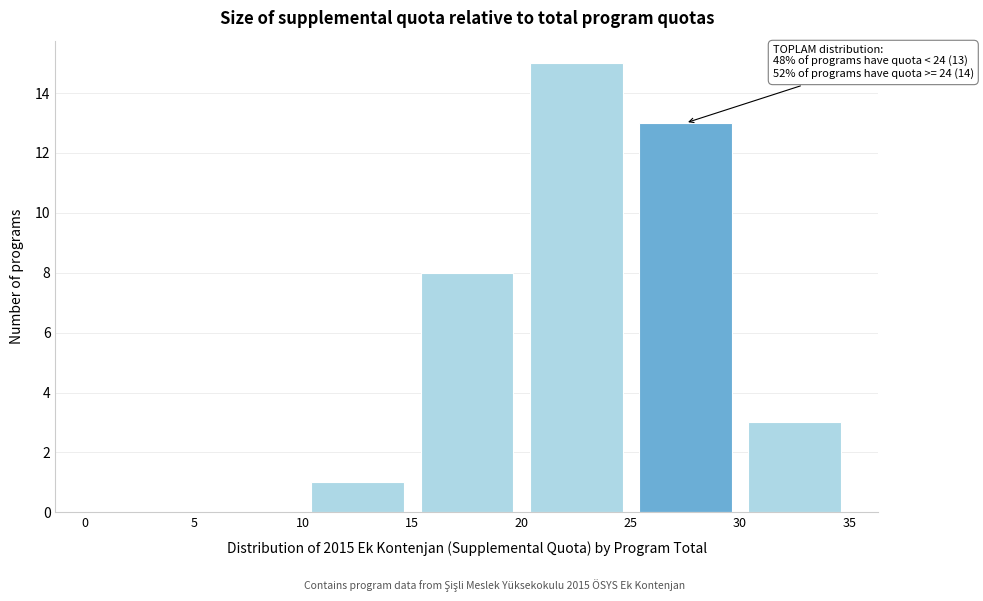

Over which range of the x-axis is the bar tallest?

20 to 25